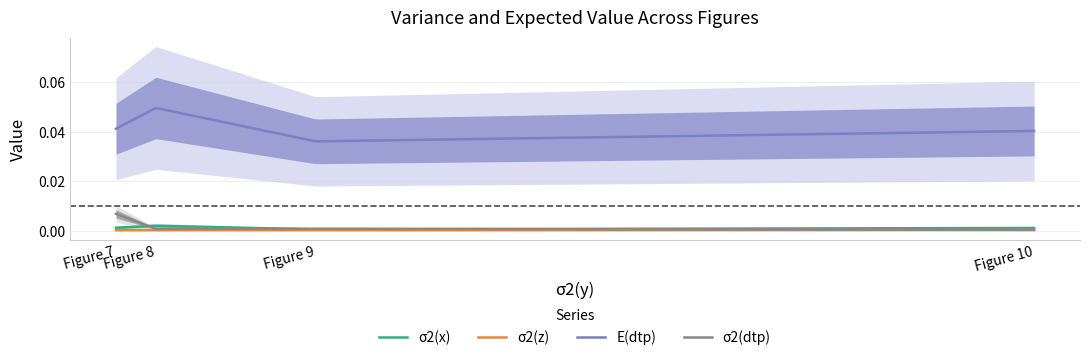

The σ2(z) series shows 0.0 at Figure 7. True or false?

True